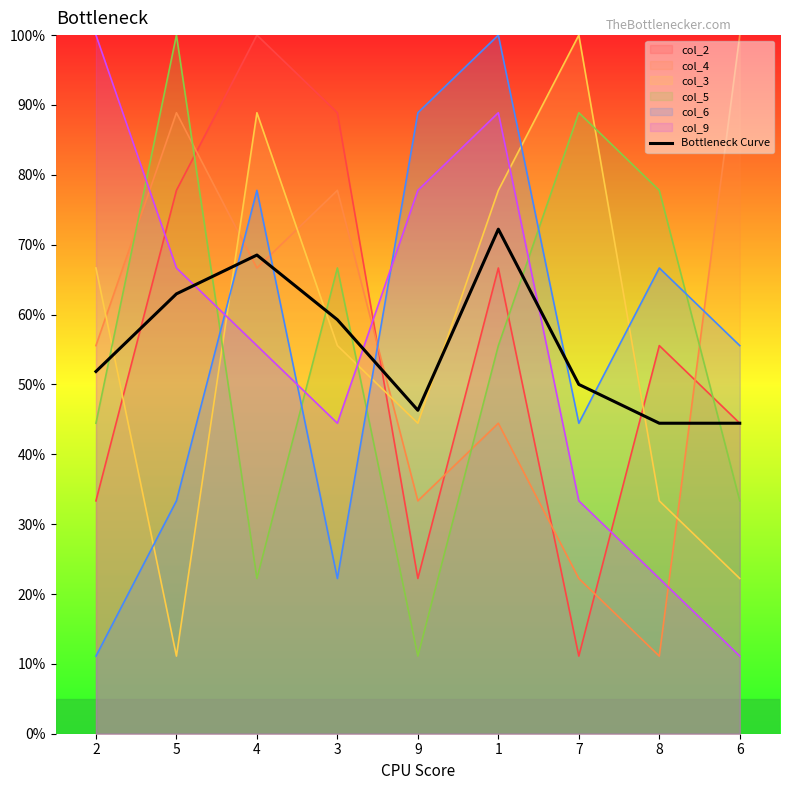

What is the average value?

55.6